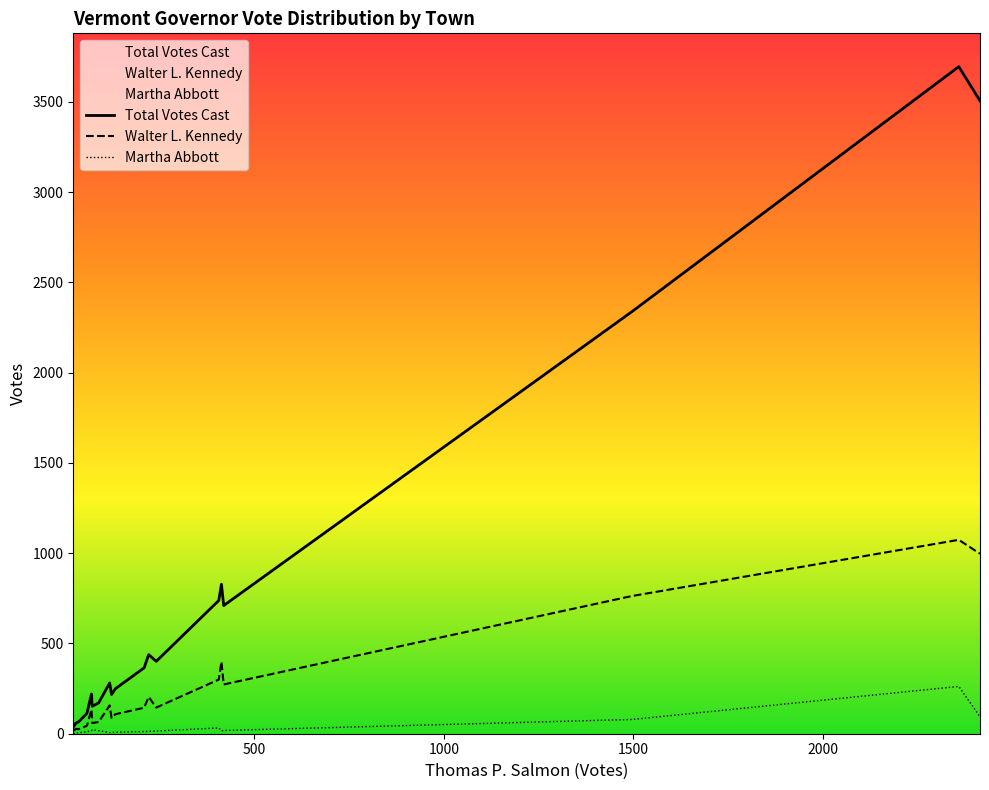

How many interior local peaks does the Martha Abbott series have?

3